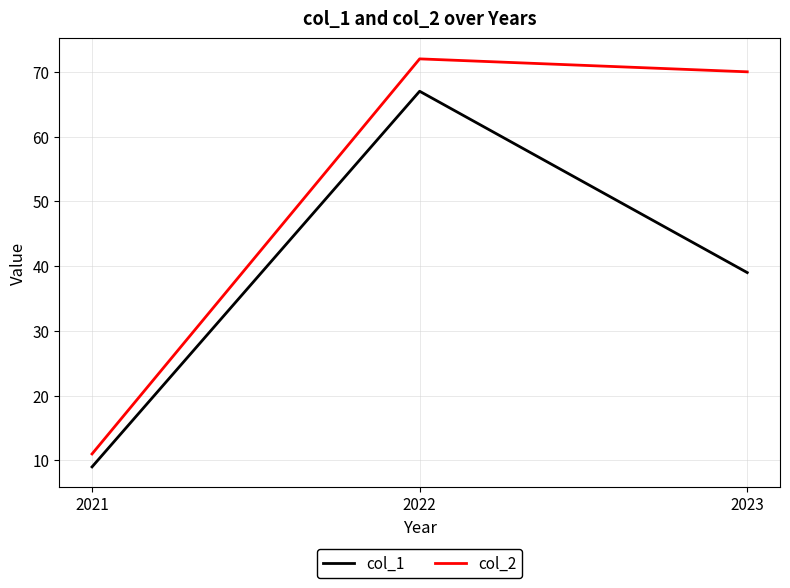

Count the col_1 values in the range 9 to 67.

3